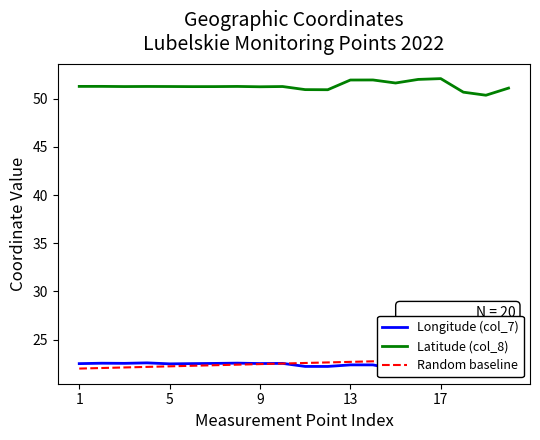

What is the value of the Longitude (col_7) point at the 15th from the left?

21.9